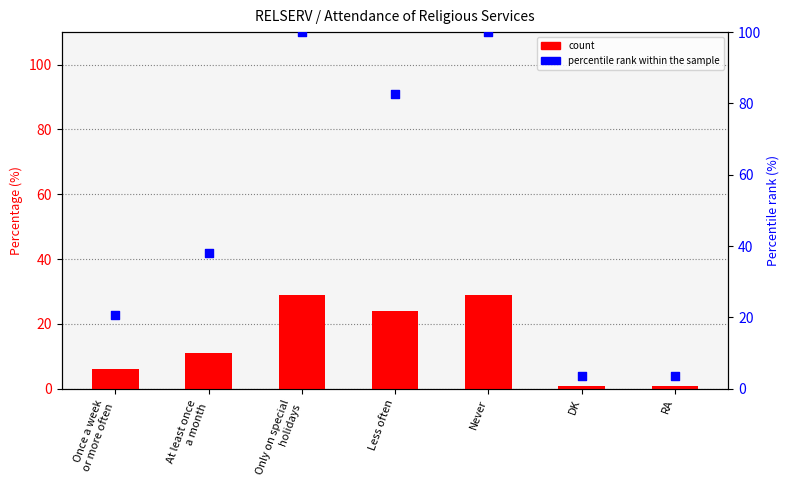

What is the ratio of the value at Never to the value at Only on special
holidays?

1.0